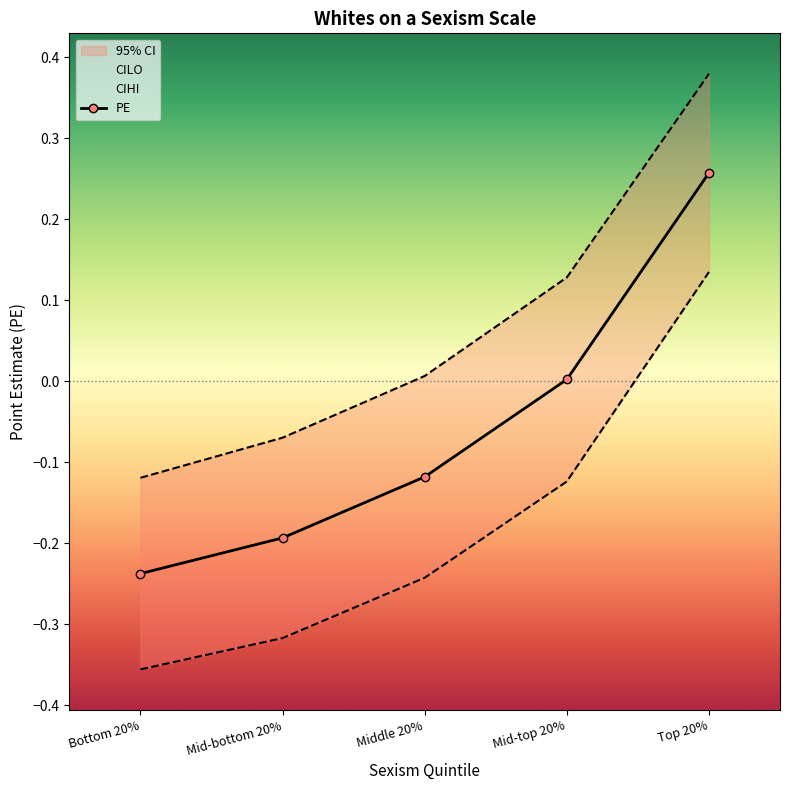

Reading left to right, transcribe all the data shown in this chart.

Bottom 20%=-0.2	Mid-bottom 20%=-0.2	Middle 20%=-0.1	Mid-top 20%=0.0	Top 20%=0.3